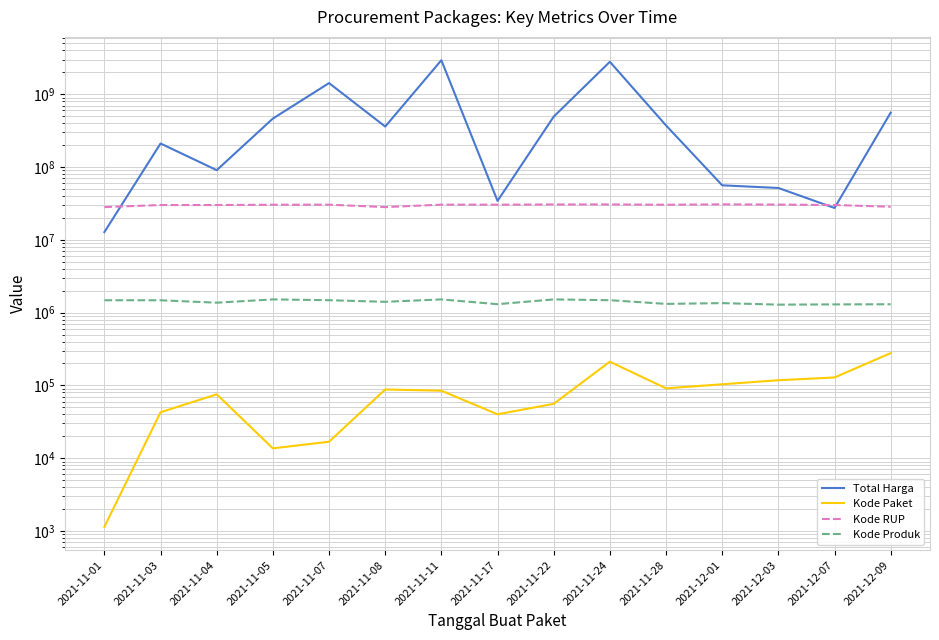

How many values in the Kode Produk series are below 1407595?

7